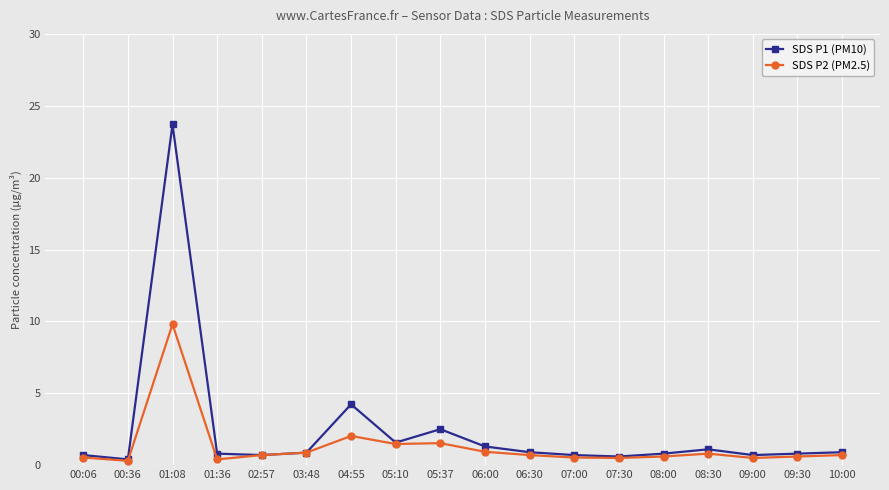

True or false: SDS P1 (PM10) has a value of 0.8 at 05:37.

False